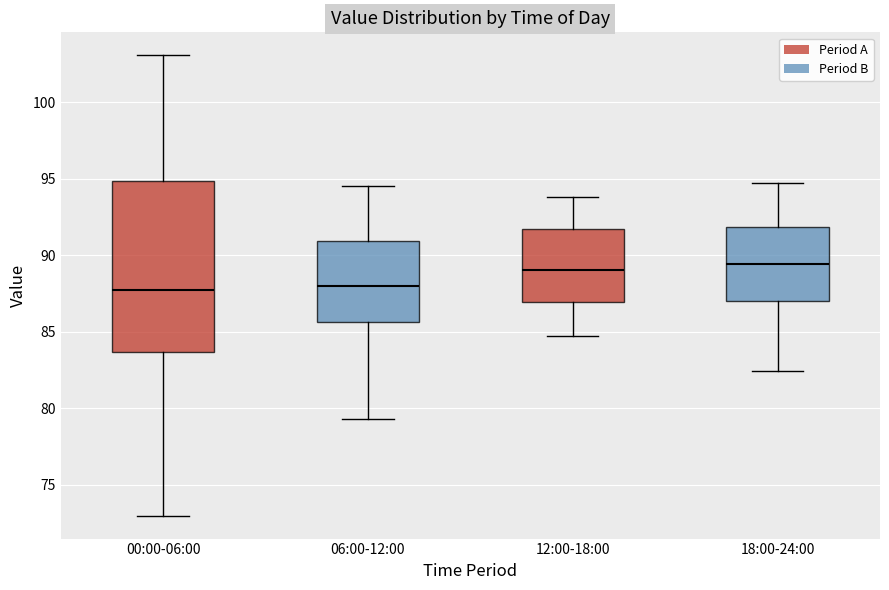

Where does the upper whisker of the box for 00:00-06:00 end on the y-axis? The values are not printed on the chart, so give them approximately, as read against the axis.

103.0